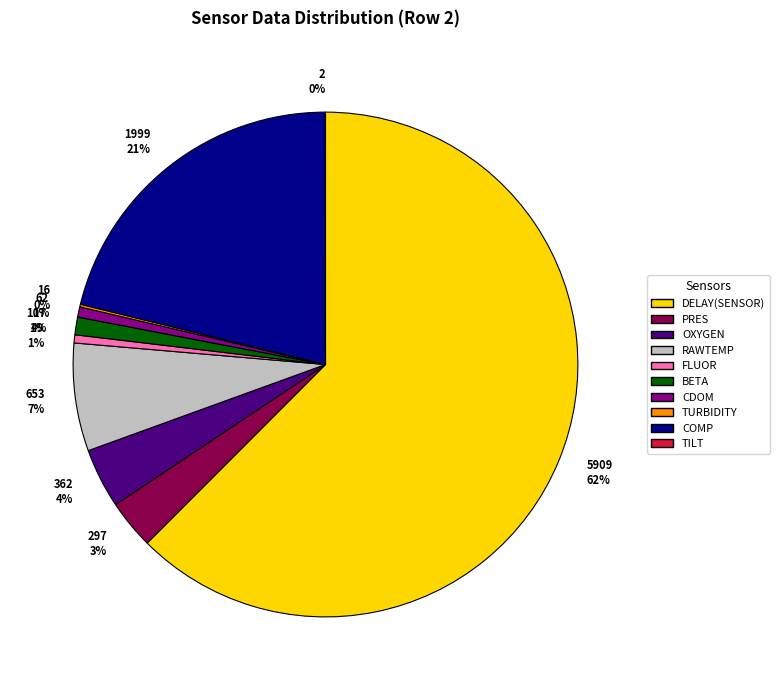

Is it true that FLUOR is 11% of the pie?

False